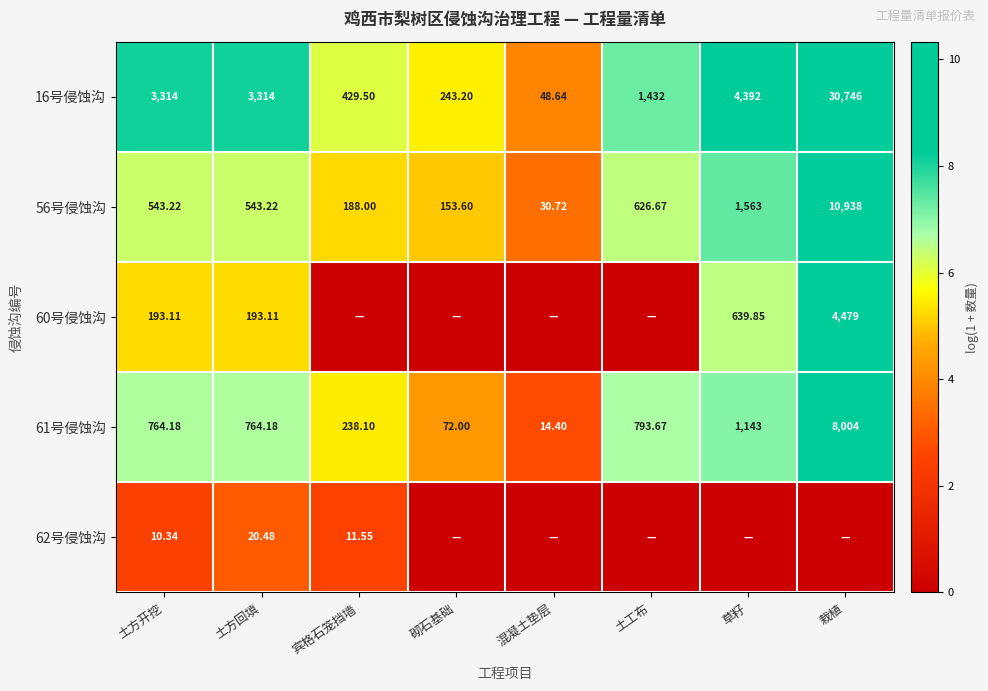

Is the value of 16号侵蚀沟 at 栽植 greater than the value of 60号侵蚀沟 at 栽植?

Yes